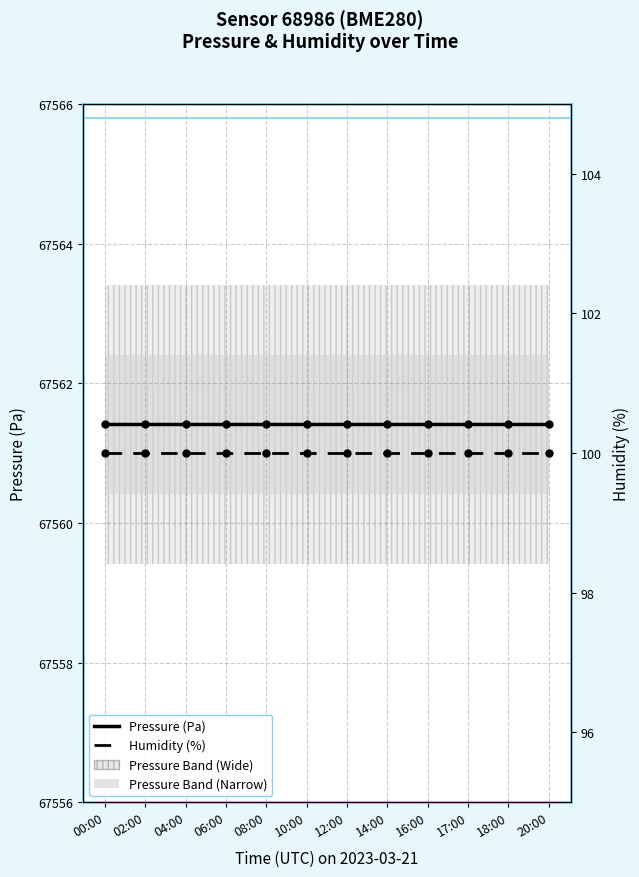

Does the chart display data point markers on the line(s)?

Yes